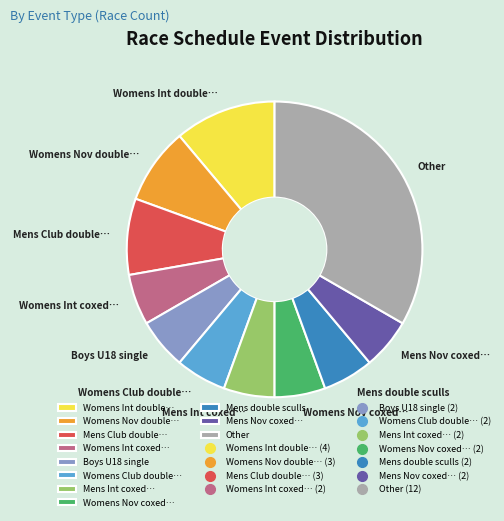

Which slice is the largest?

Other